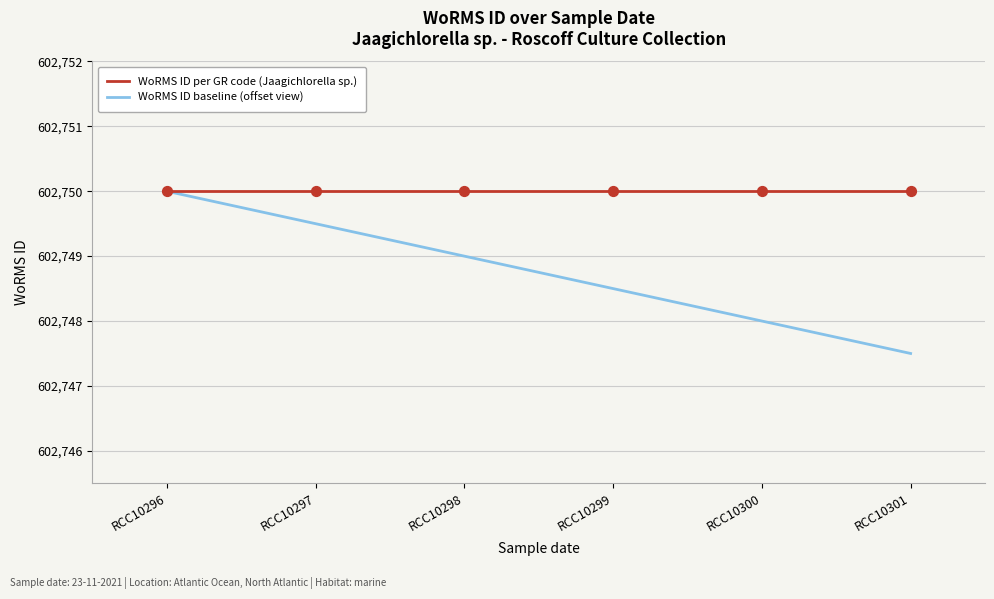

What is the total value across all series at RCC10299?

1205498.5